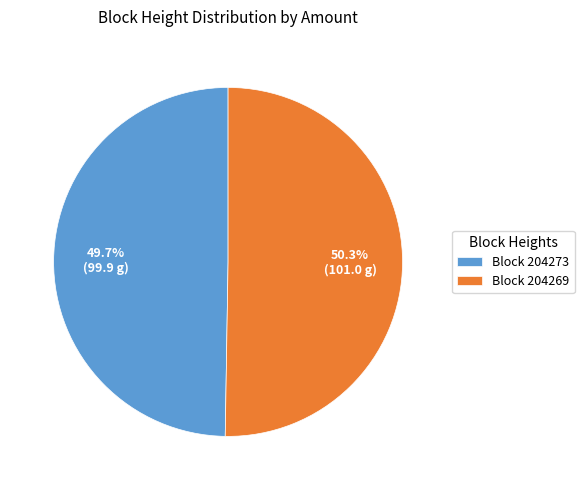

Which category accounts for the majority?

Block 204269